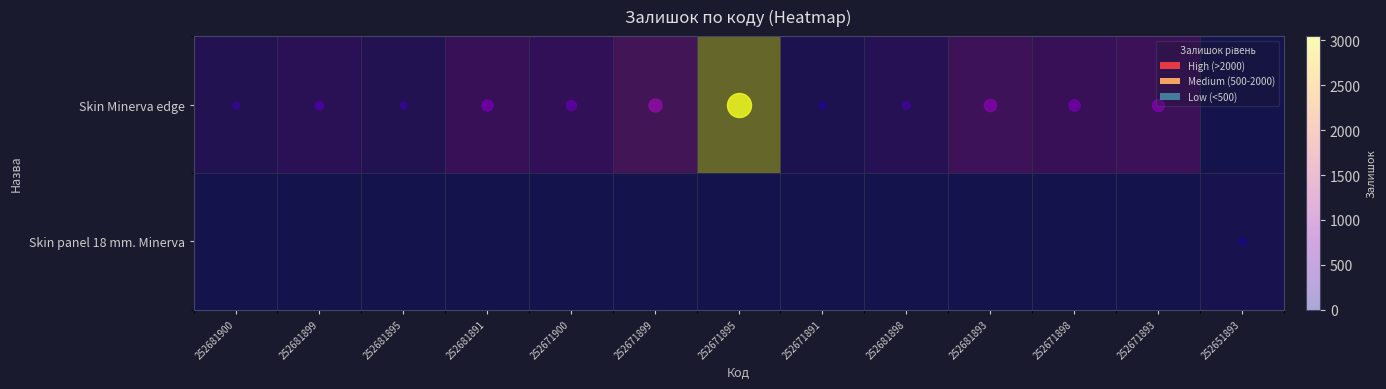

At 252681895, list the series in order from smallest to largest.

Skin panel 18 mm. Minerva, Skin Minerva edge